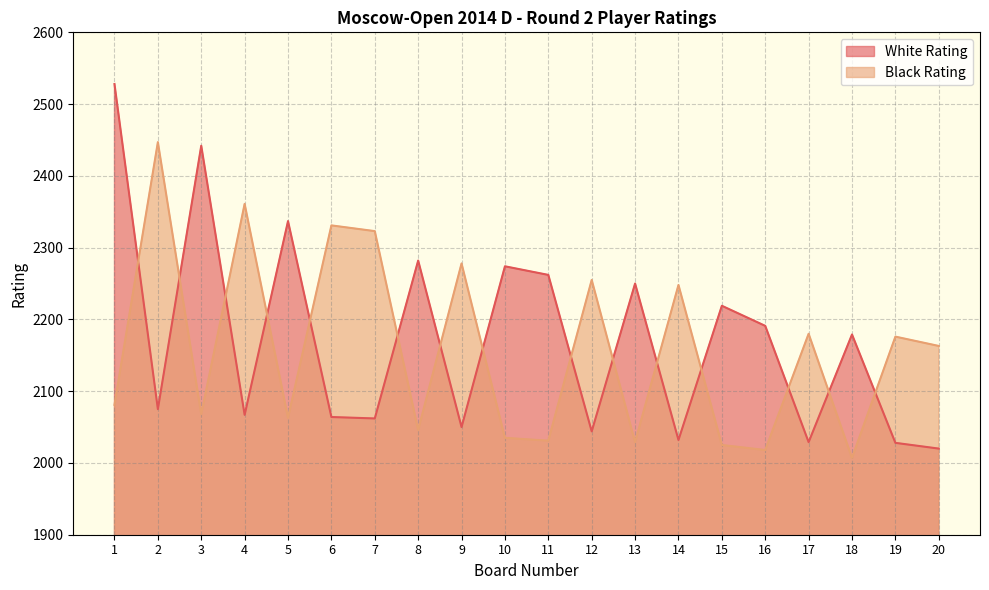

What is the total value across all series at 8?

4328